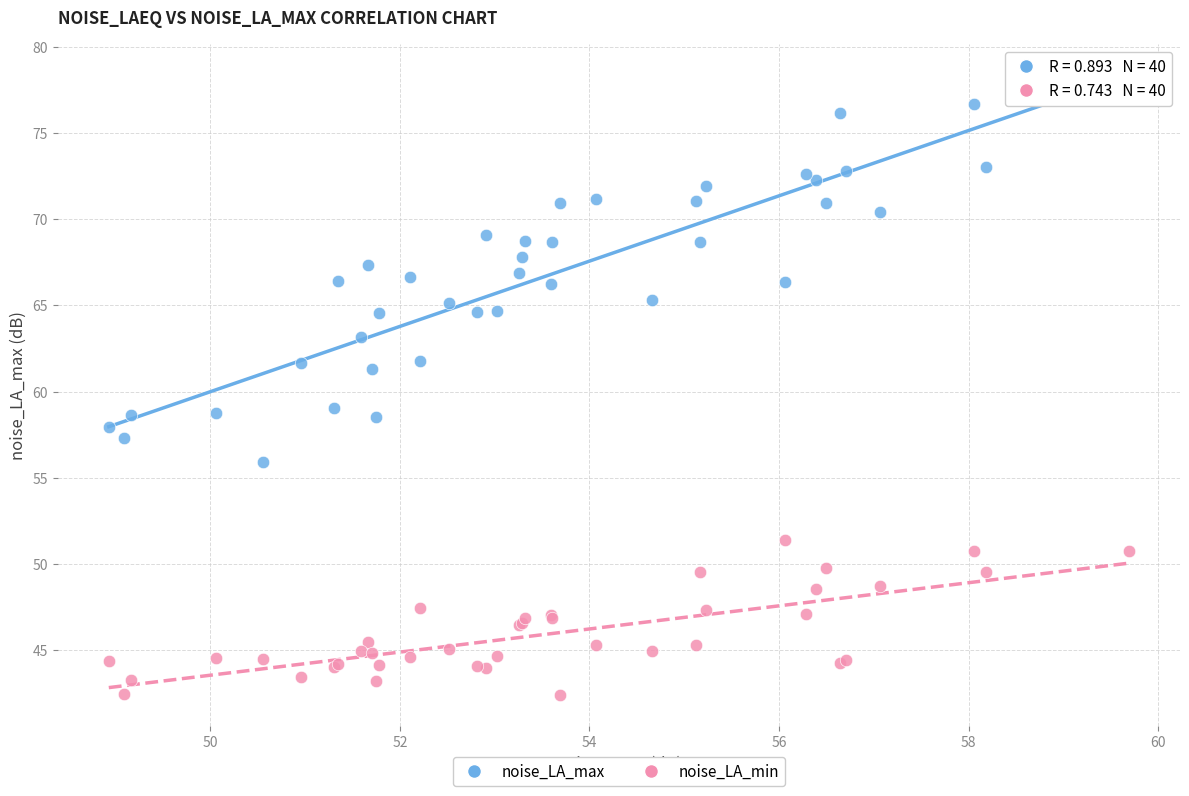

Which series reaches the maximum Y coordinate?

noise_LA_max